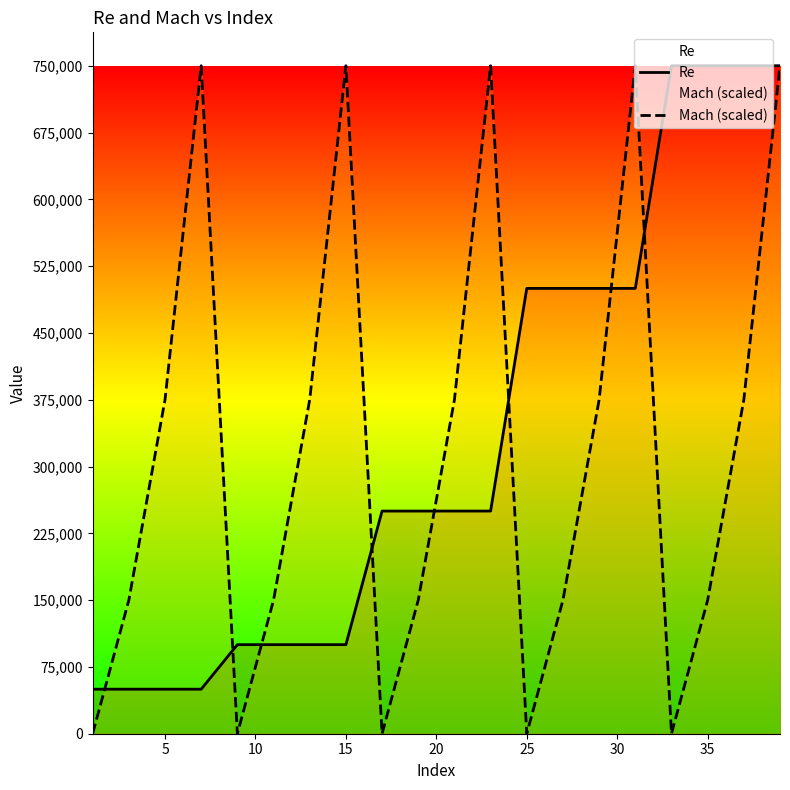

What is the maximum value shown in the chart?

750000